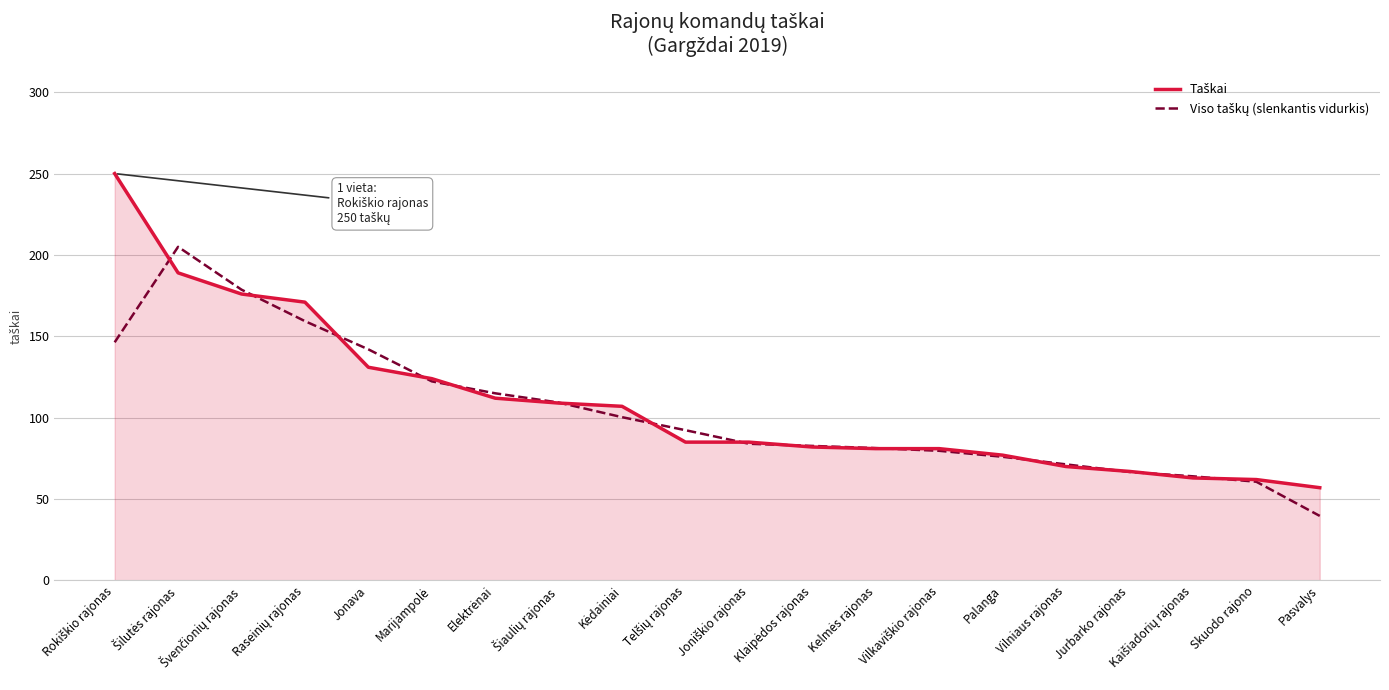

What is the total value across all series at Jurbarko rajonas?

133.7